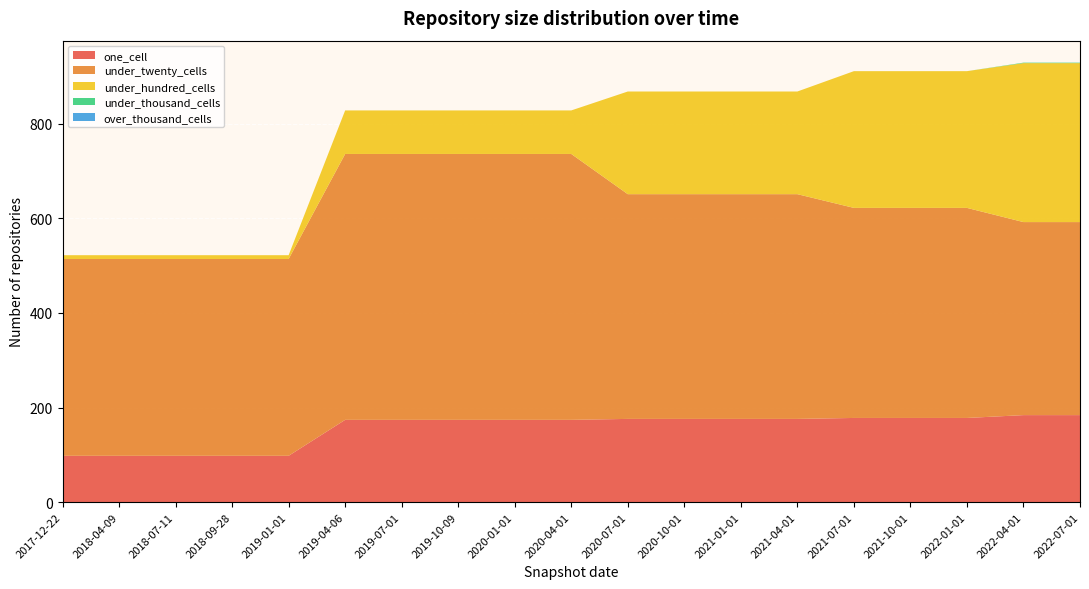

Reading left to right, extract all data points from this chart.

one_cell: 2017-12-22=98	2018-04-09=98	2018-07-11=98	2018-09-28=98	2019-01-01=98	2019-04-06=174	2019-07-01=174	2019-10-09=174	2020-01-01=174	2020-04-01=174	2020-07-01=176	2020-10-01=176	2021-01-01=176	2021-04-01=176	2021-07-01=178	2021-10-01=178	2022-01-01=178	2022-04-01=184	2022-07-01=184
under_twenty_cells: 2017-12-22=416	2018-04-09=416	2018-07-11=416	2018-09-28=416	2019-01-01=416	2019-04-06=562	2019-07-01=562	2019-10-09=562	2020-01-01=562	2020-04-01=562	2020-07-01=475	2020-10-01=475	2021-01-01=475	2021-04-01=475	2021-07-01=444	2021-10-01=444	2022-01-01=444	2022-04-01=408	2022-07-01=408
under_hundred_cells: 2017-12-22=8	2018-04-09=8	2018-07-11=8	2018-09-28=8	2019-01-01=8	2019-04-06=92	2019-07-01=92	2019-10-09=92	2020-01-01=92	2020-04-01=92	2020-07-01=217	2020-10-01=217	2021-01-01=217	2021-04-01=217	2021-07-01=289	2021-10-01=289	2022-01-01=289	2022-04-01=336	2022-07-01=336
under_thousand_cells: 2017-12-22=0	2018-04-09=0	2018-07-11=0	2018-09-28=0	2019-01-01=0	2019-04-06=0	2019-07-01=0	2019-10-09=0	2020-01-01=0	2020-04-01=0	2020-07-01=0	2020-10-01=0	2021-01-01=0	2021-04-01=0	2021-07-01=0	2021-10-01=0	2022-01-01=0	2022-04-01=1	2022-07-01=1
over_thousand_cells: 2017-12-22=0	2018-04-09=0	2018-07-11=0	2018-09-28=0	2019-01-01=0	2019-04-06=0	2019-07-01=0	2019-10-09=0	2020-01-01=0	2020-04-01=0	2020-07-01=0	2020-10-01=0	2021-01-01=0	2021-04-01=0	2021-07-01=0	2021-10-01=0	2022-01-01=0	2022-04-01=0	2022-07-01=0